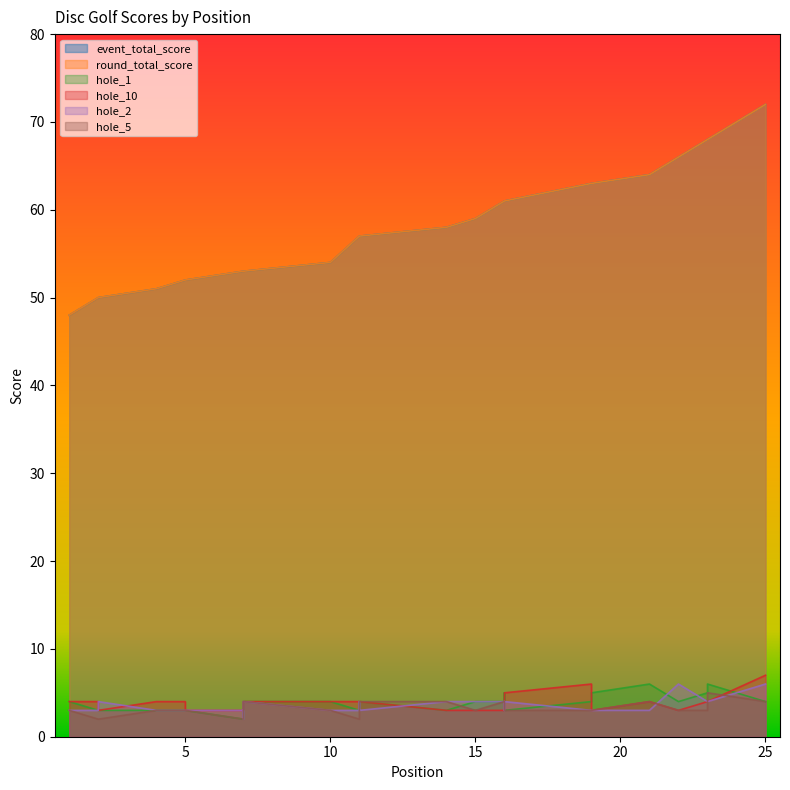

Which label corresponds to the smallest value in the chart?

7